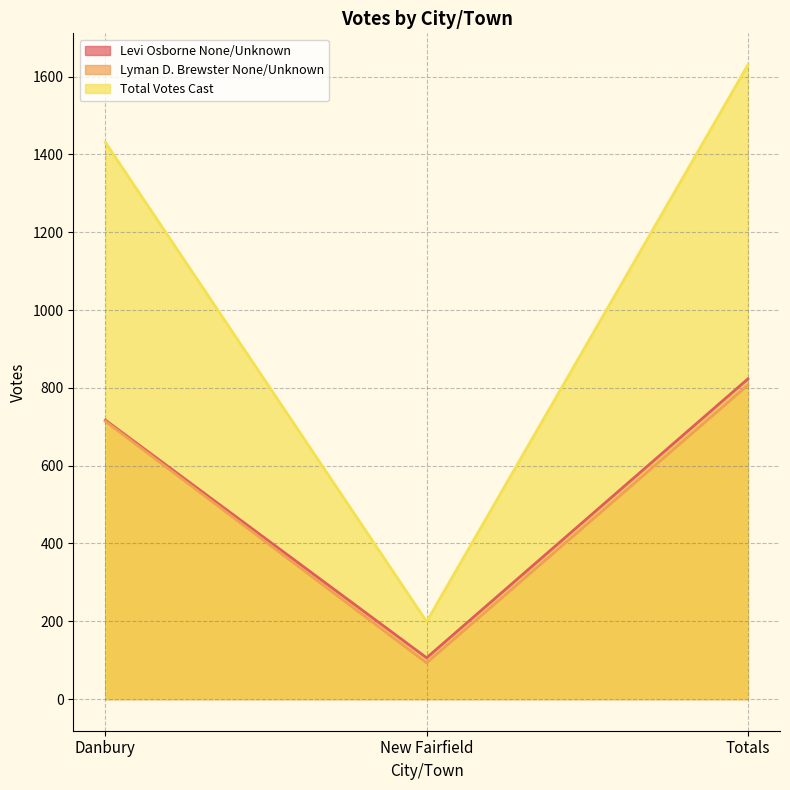

What position from the left is Danbury?

1